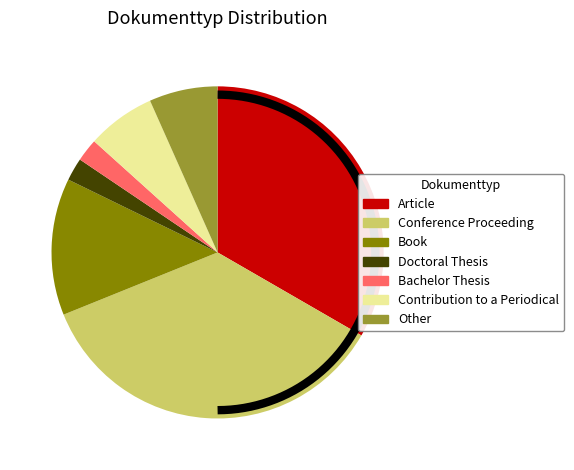

To the nearest percent, what portion does Conference Proceeding represent?

36%